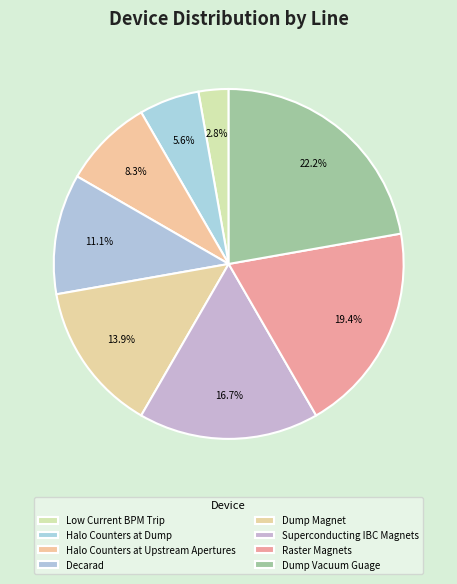

To the nearest percent, what portion does Decarad represent?

11%